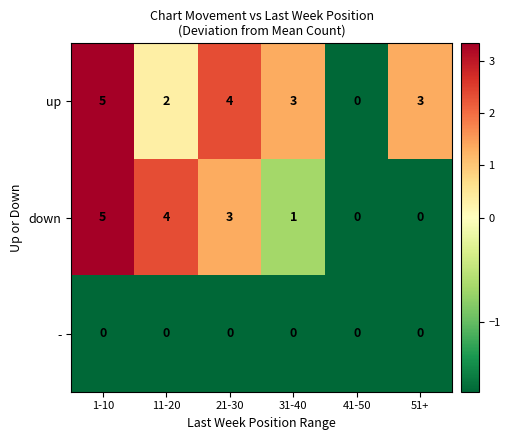

List the series in order of their overall mean, lowest first.

-, down, up